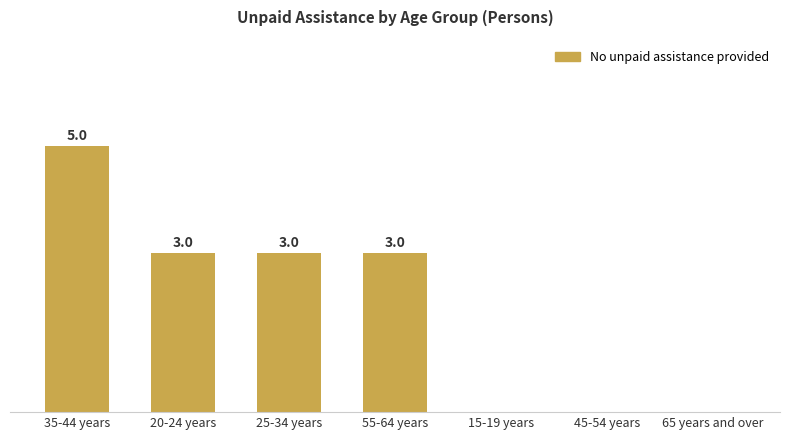

Between 25-34 years and 45-54 years, which is larger?

25-34 years